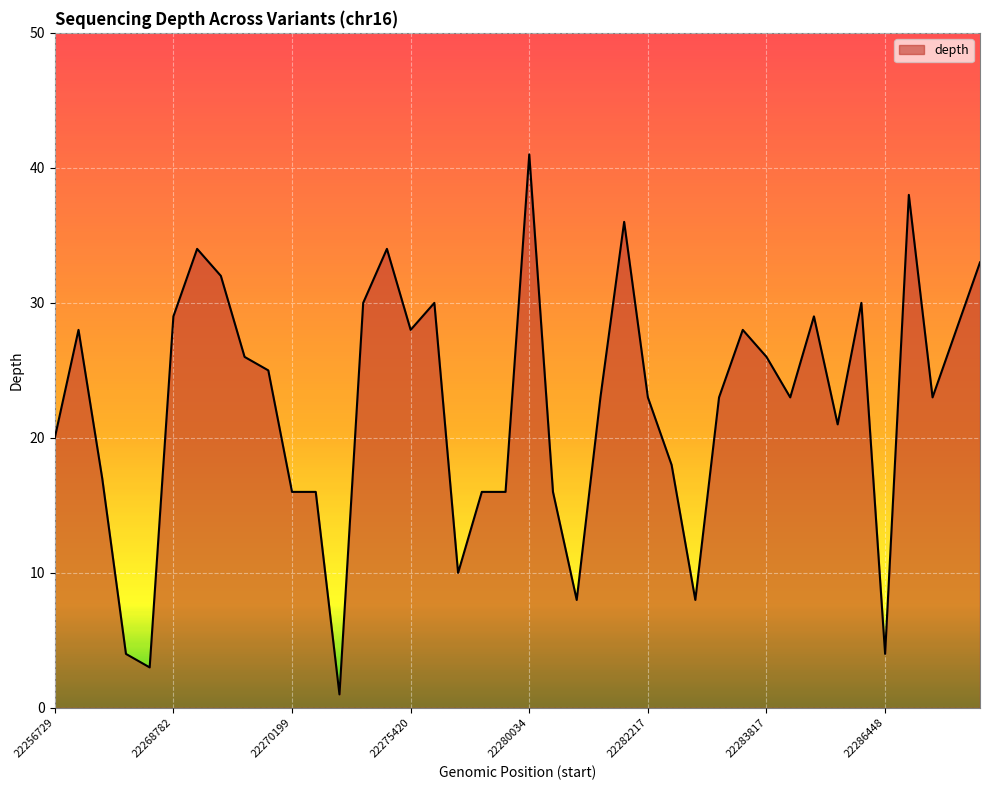

What is the greatest value displayed?

41